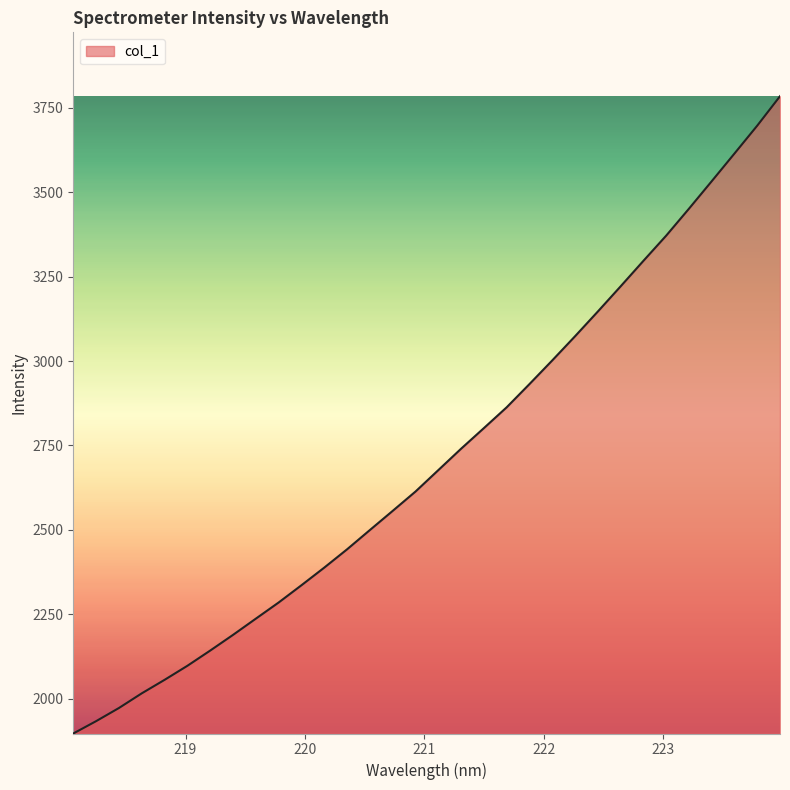

Count the number of categories in the chart.

32